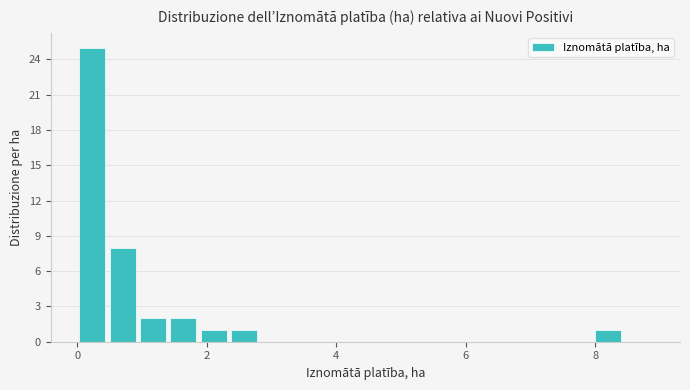

Around what value on the x-axis is the tallest bar? Give the approximate position of its centre, as read against the axis.

0.2